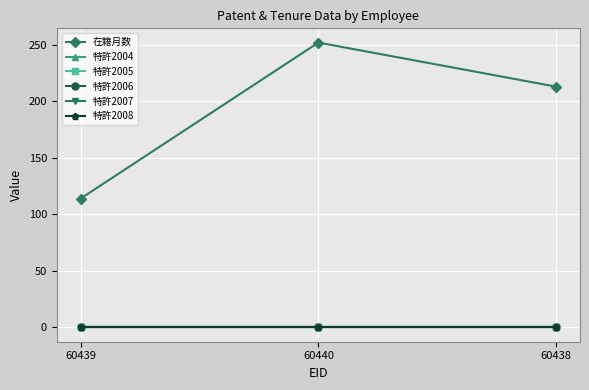

At which label does 在籍月数 first exceed 213?

60440